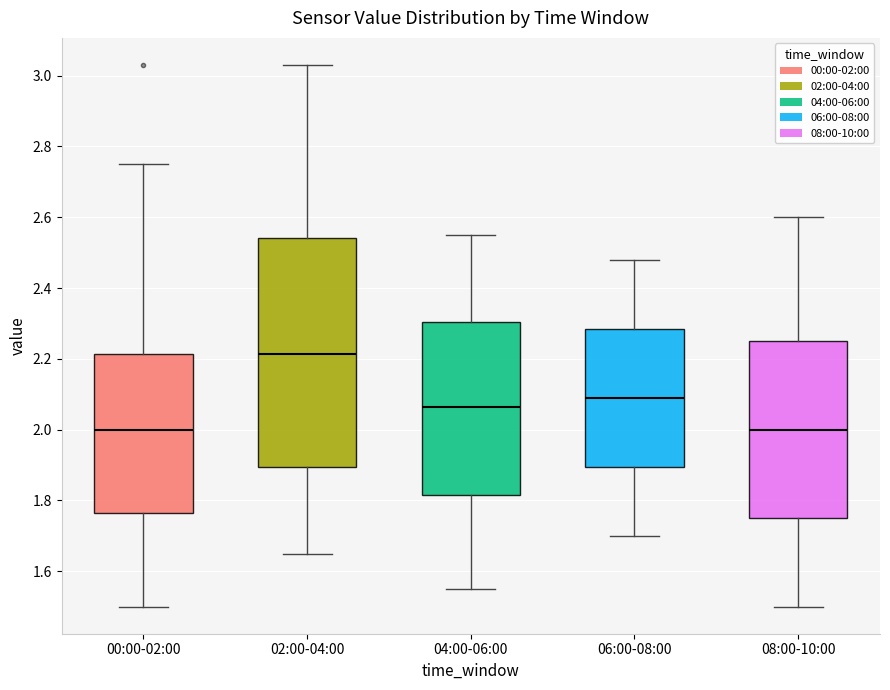

Reading left to right, read every box against the y-axis: the position of its median line, the range the box covers, and the ends of its whiskers. The values are not printed on the chart, so give them approximately, as read against the axis.

00:00-02:00: median 2.00, box 1.76 to 2.22, whiskers 1.50 to 2.76
02:00-04:00: median 2.22, box 1.90 to 2.54, whiskers 1.66 to 3.04
04:00-06:00: median 2.06, box 1.82 to 2.30, whiskers 1.56 to 2.56
06:00-08:00: median 2.10, box 1.90 to 2.28, whiskers 1.70 to 2.48
08:00-10:00: median 2.00, box 1.76 to 2.26, whiskers 1.50 to 2.60